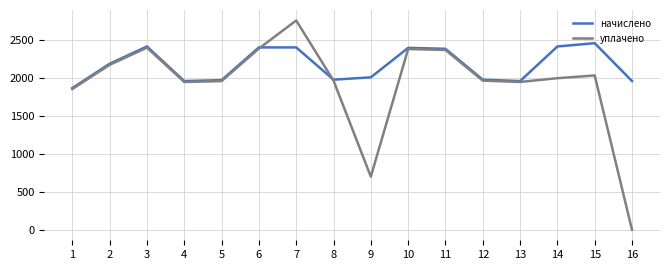

What is the average value of the начислено series?

2169.6